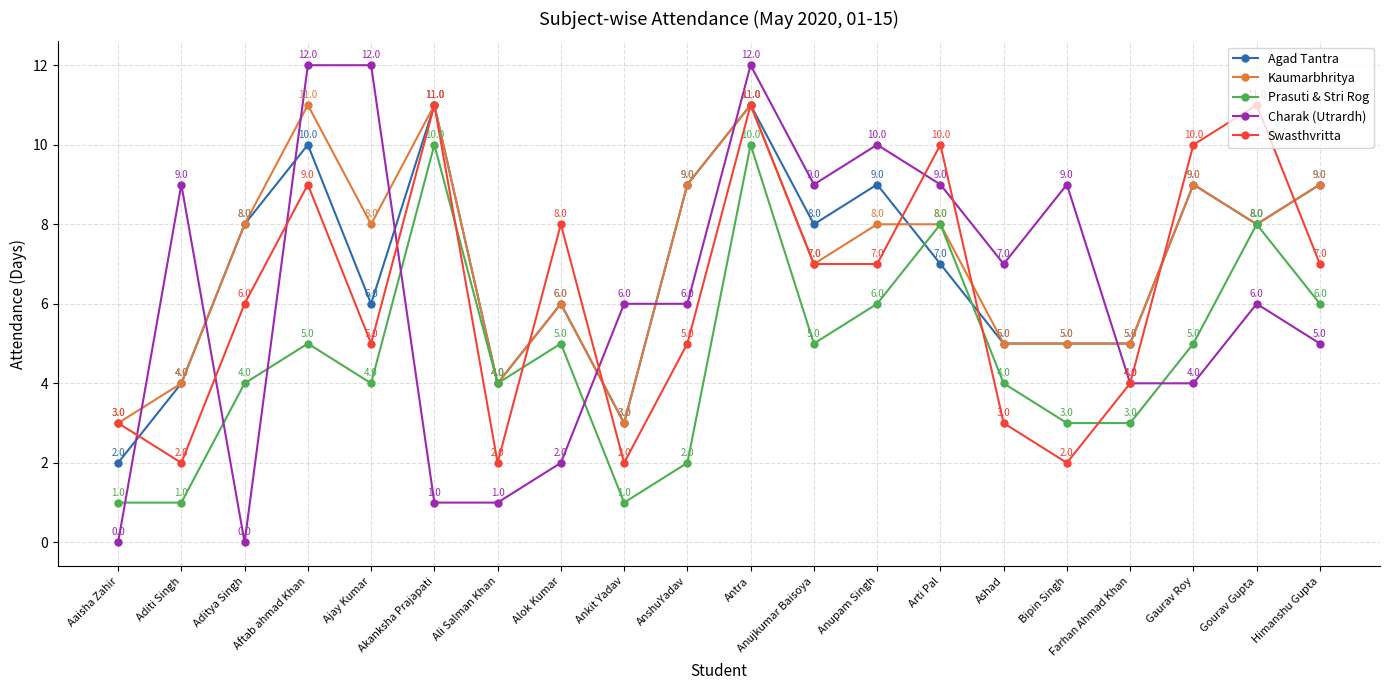

Is it true that Swasthvritta equals 3 at Ankit Yadav?

False